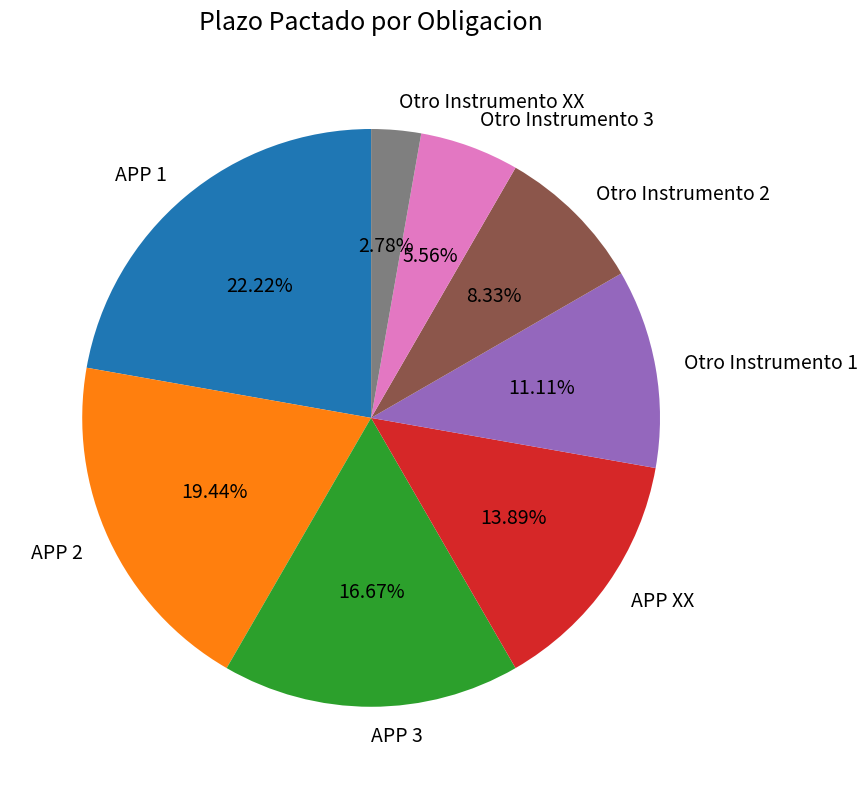

Approximately how many times larger is the value at APP 3 compared to Otro Instrumento 2?

2.0